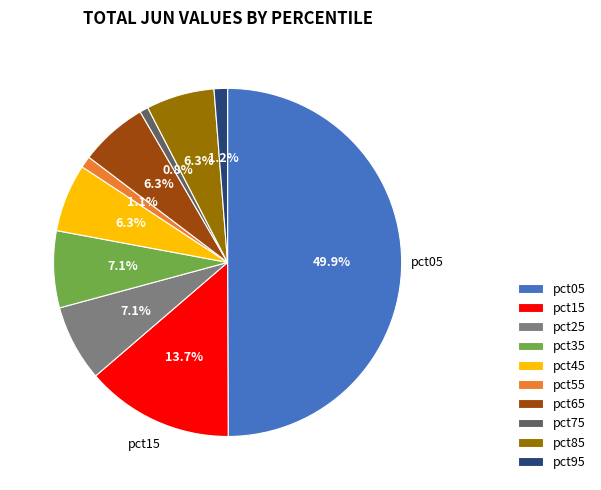

To the nearest percent, what is the difference between the largest and smallest slice percentages?

49%